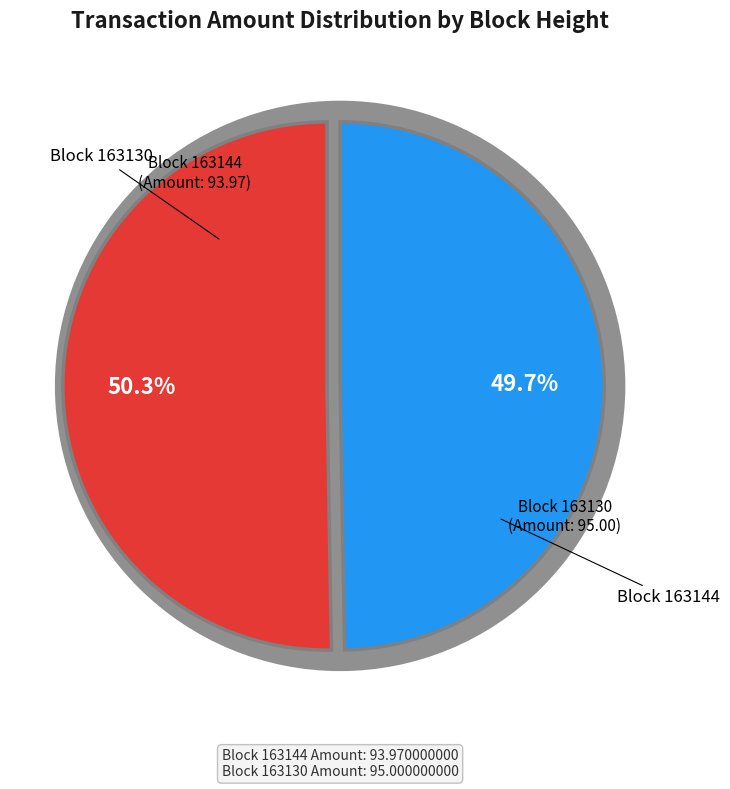

Which slice is the smallest?

163144